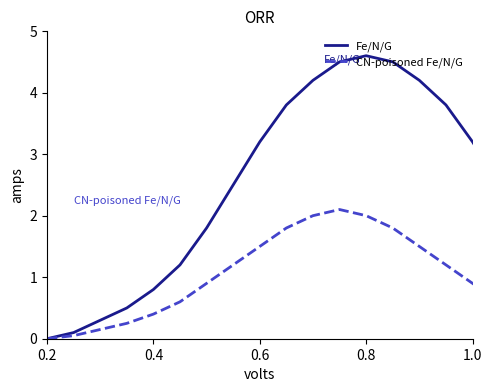

What is the greatest value displayed?

4.6